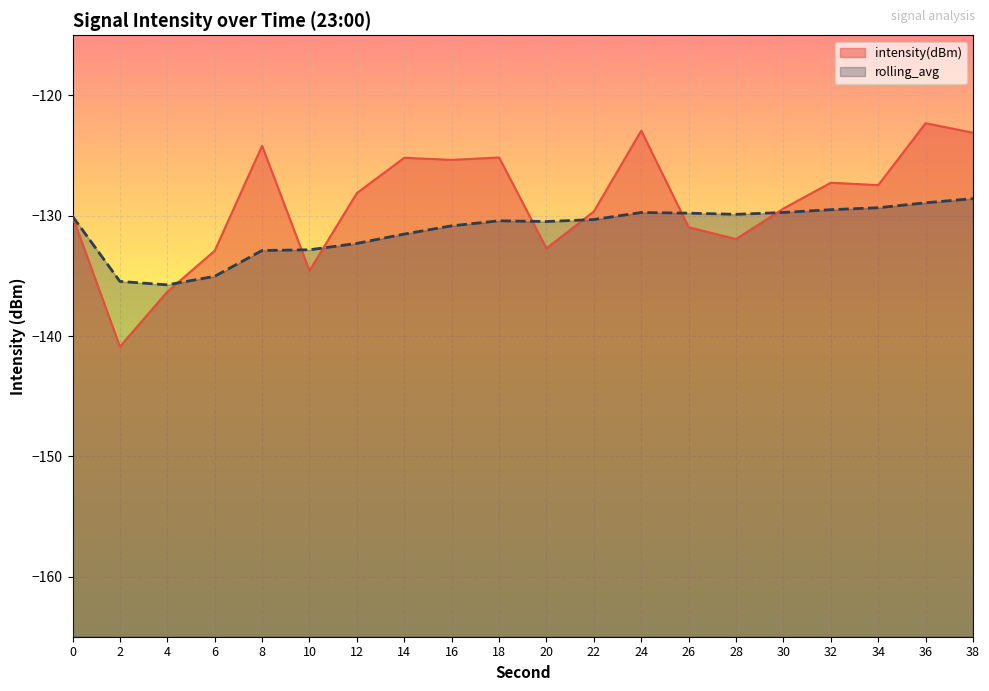

Is the value of intensity(dBm) at 18 greater than the value of rolling_avg at 2?

Yes